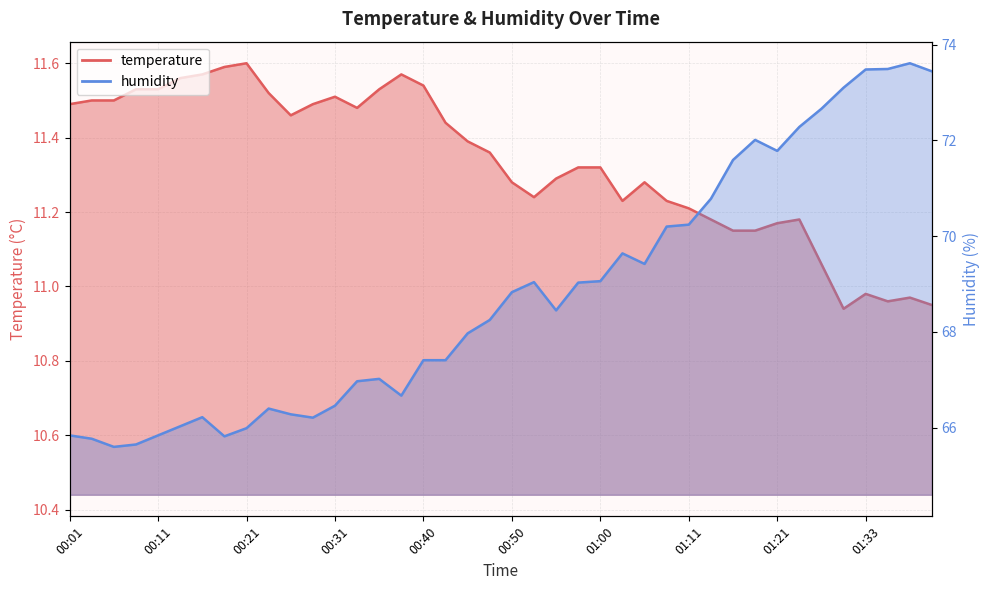

What is the difference between the temperature values at 01:13 and 00:21?

0.4